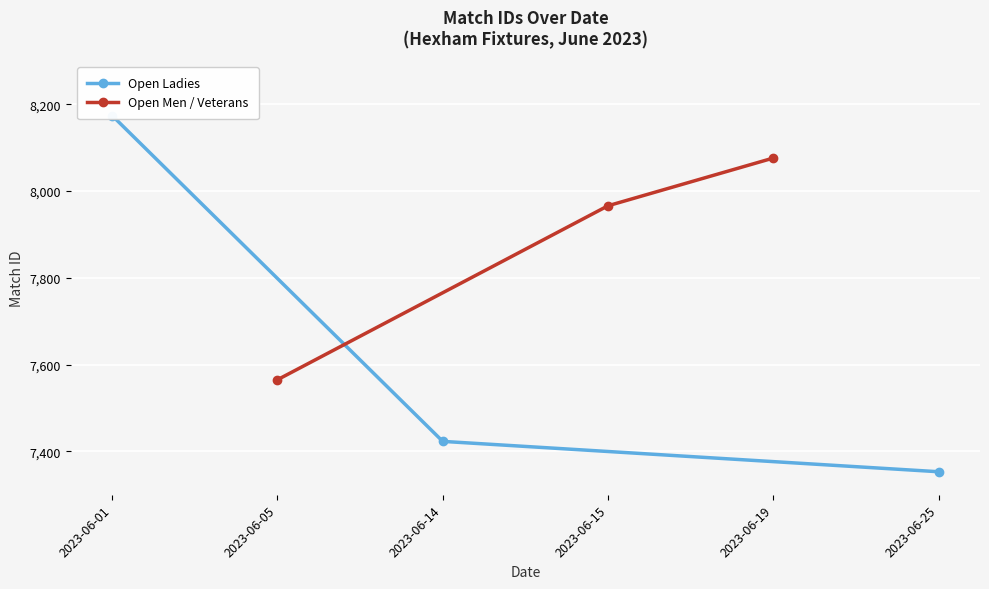

What is the value of the Open Men / Veterans point at the 3rd from the left?

8076